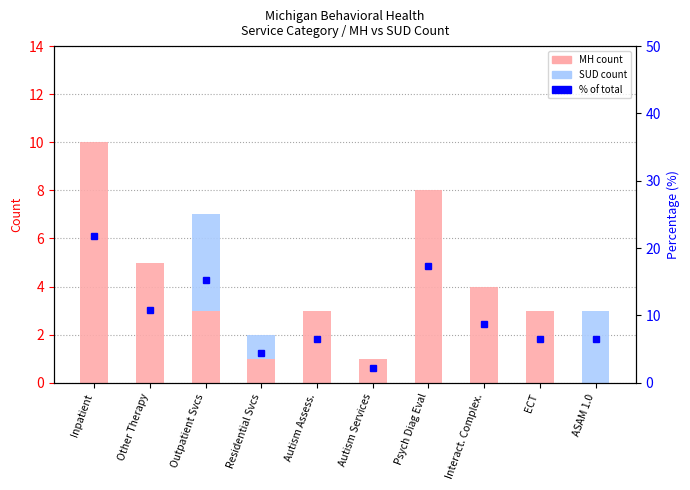

Rank the series by their average value, from lowest to highest.

SUD, MH, percentile rank within sample